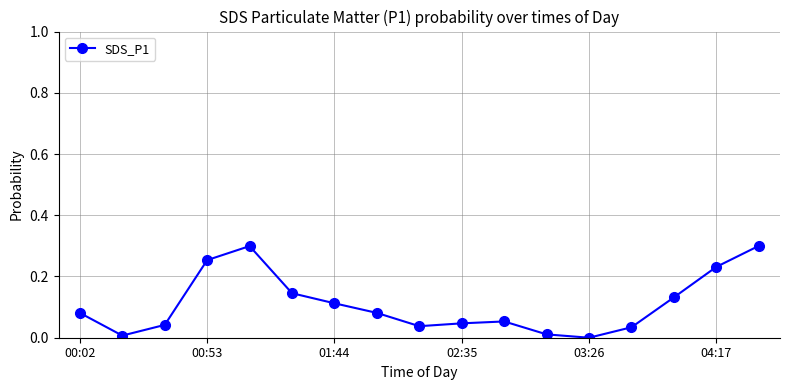

How many data points does each series have?

17